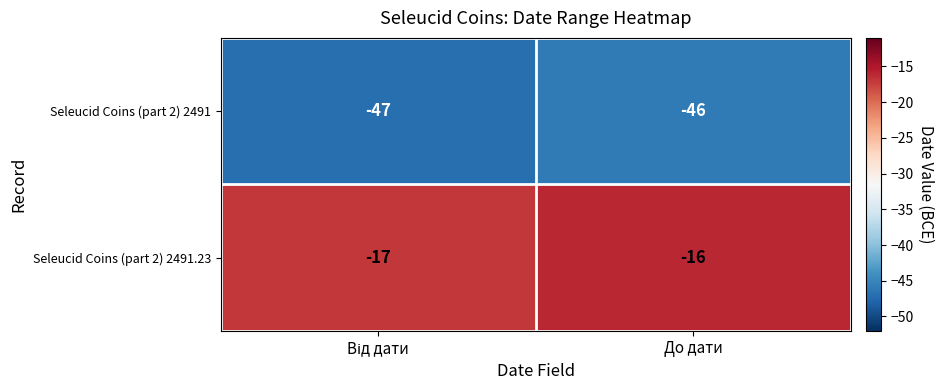

Which series has the largest total across all categories?

Seleucid Coins (part 2) 2491.23